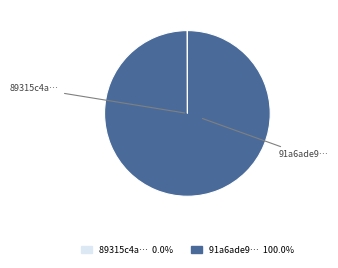

Is there any slice that represents more than half of the pie?

Yes